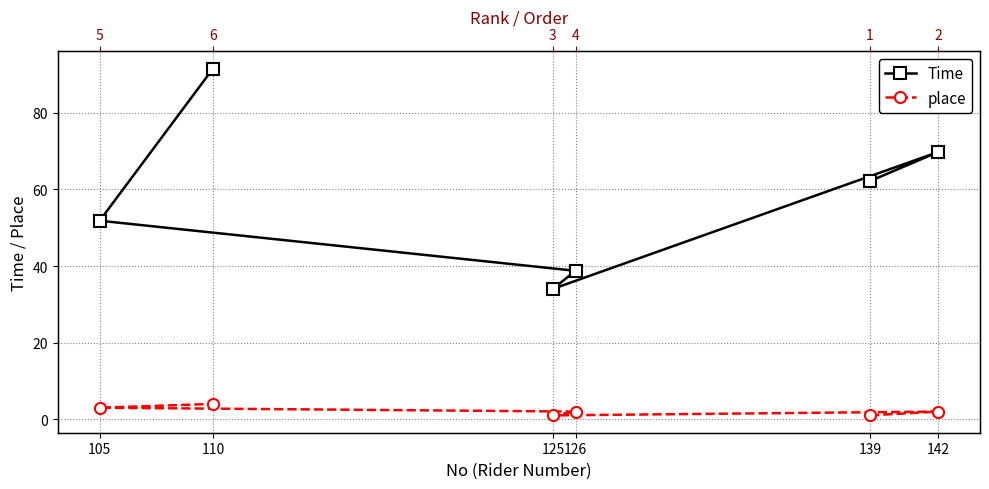

Reading right to left, extract all data points from this chart.

Time: 91.5	51.8	38.8	34.0	69.8	62.2
place: 4.0	3.0	2.0	1.0	2.0	1.0